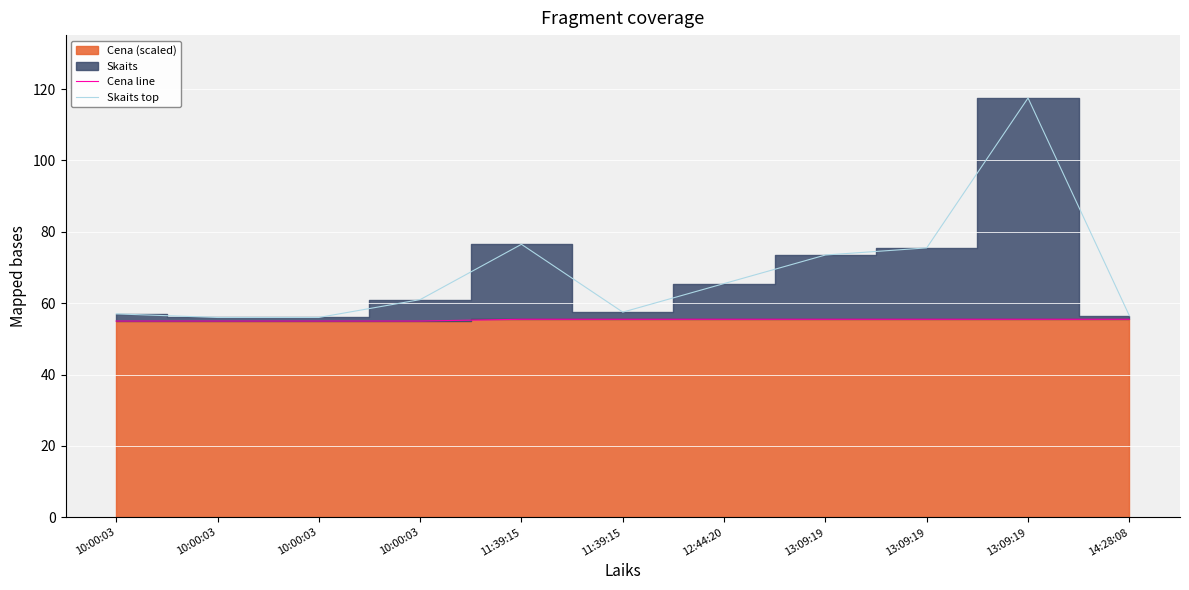

At which category is the sum across all series the highest?

13:09:19